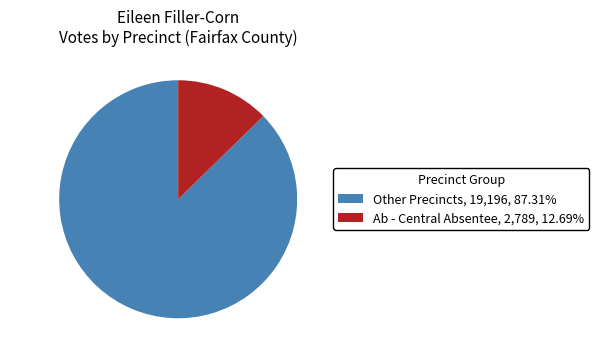

Between Other Precincts and Ab - Central Absentee, which is larger?

Other Precincts